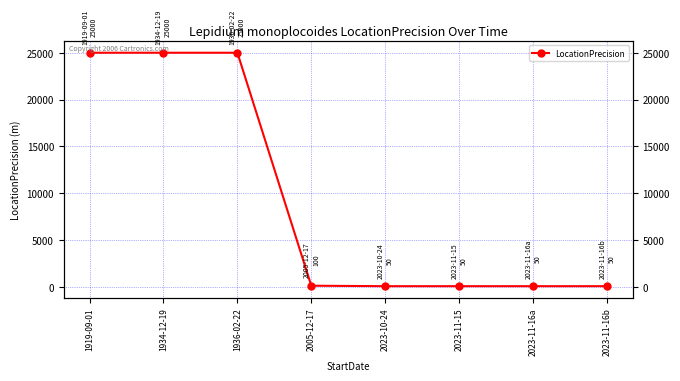

Rank the categories by value from highest to lowest.

1919-09-01, 1934-12-19, 1936-02-22, 2005-12-17, 2023-10-24, 2023-11-15, 2023-11-16a, 2023-11-16b